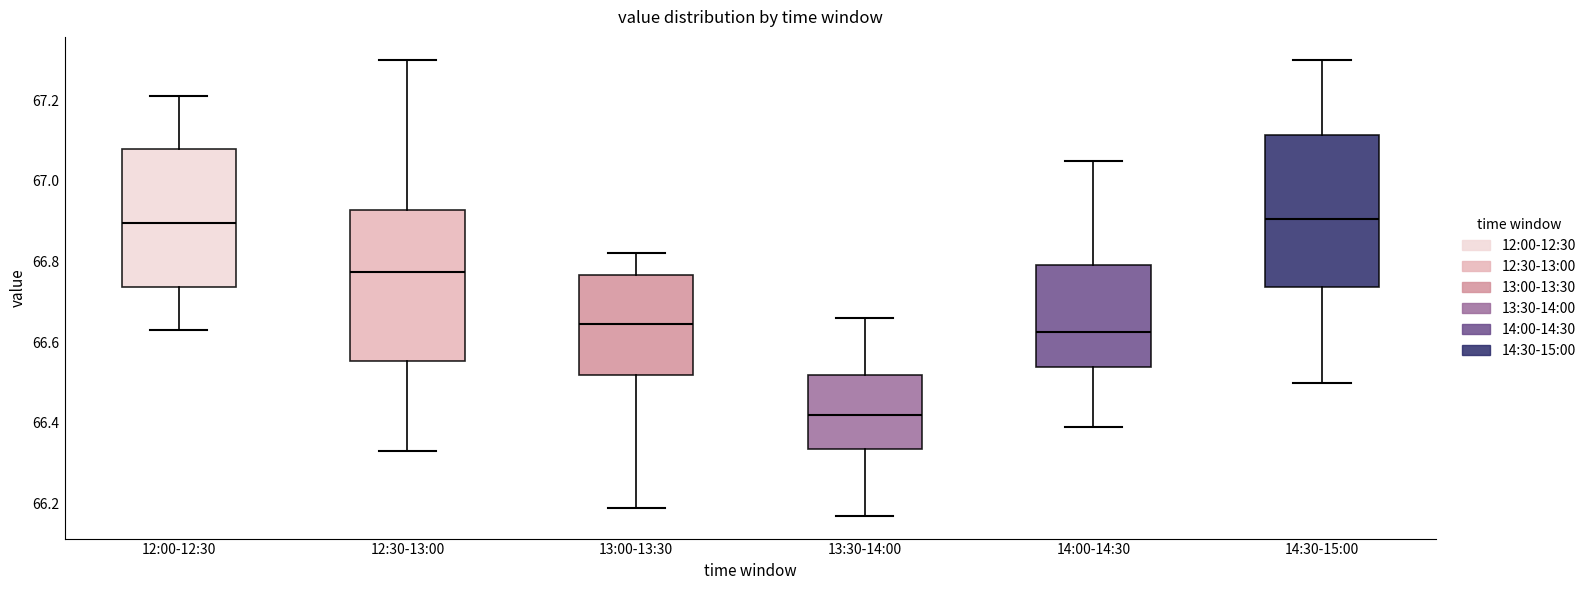

Reading left to right, transcribe this box plot: for each box, give where its median line is, the range the box spans, and where its two whiskers end, as read against the y-axis. The values are not printed on the chart, so give them approximately, as read against the axis.

12:00-12:30: median 66.90, box 66.74 to 67.08, whiskers 66.64 to 67.22
12:30-13:00: median 66.78, box 66.56 to 66.92, whiskers 66.34 to 67.30
13:00-13:30: median 66.64, box 66.52 to 66.76, whiskers 66.20 to 66.82
13:30-14:00: median 66.42, box 66.34 to 66.52, whiskers 66.18 to 66.66
14:00-14:30: median 66.62, box 66.54 to 66.80, whiskers 66.40 to 67.06
14:30-15:00: median 66.90, box 66.74 to 67.12, whiskers 66.50 to 67.30